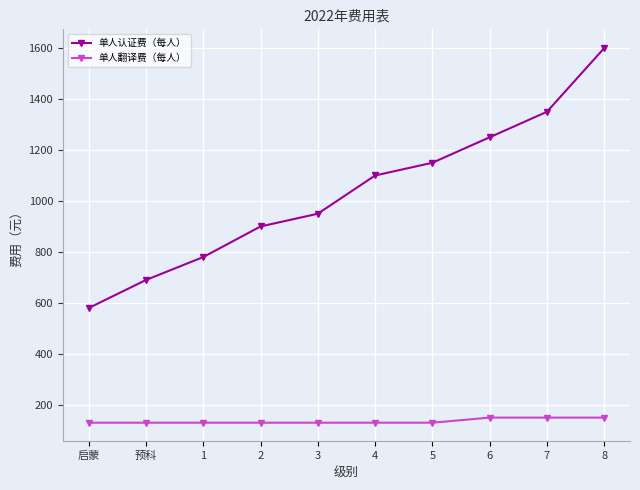

The value of 单人翻译费（每人） at 预科 is 130. True or false?

True